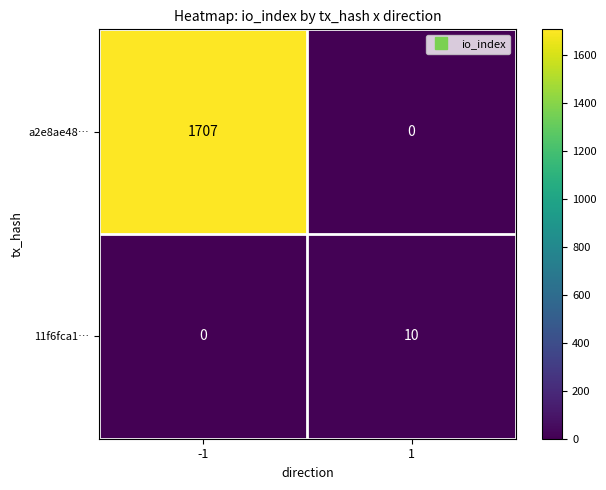

Reading left to right, what are all the values shown in this chart?

a2e8ae48…: -1=1707	1=0
11f6fca1…: -1=0	1=10